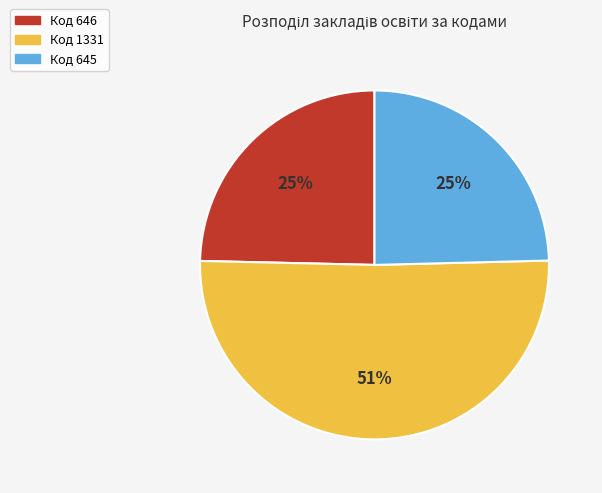

What is the largest slice in the pie chart?

Код 1331